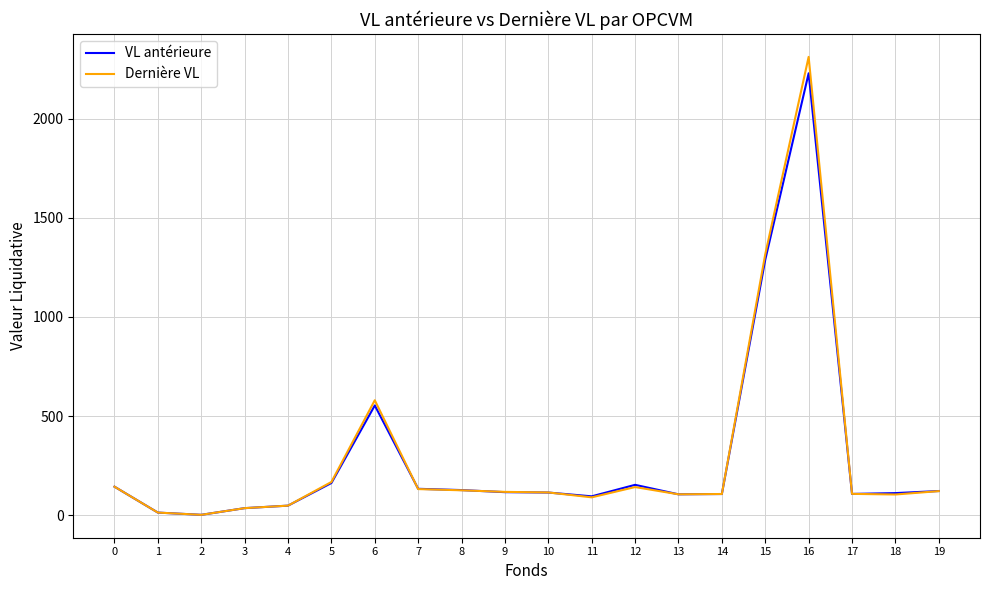

How many lines are shown in the chart?

2